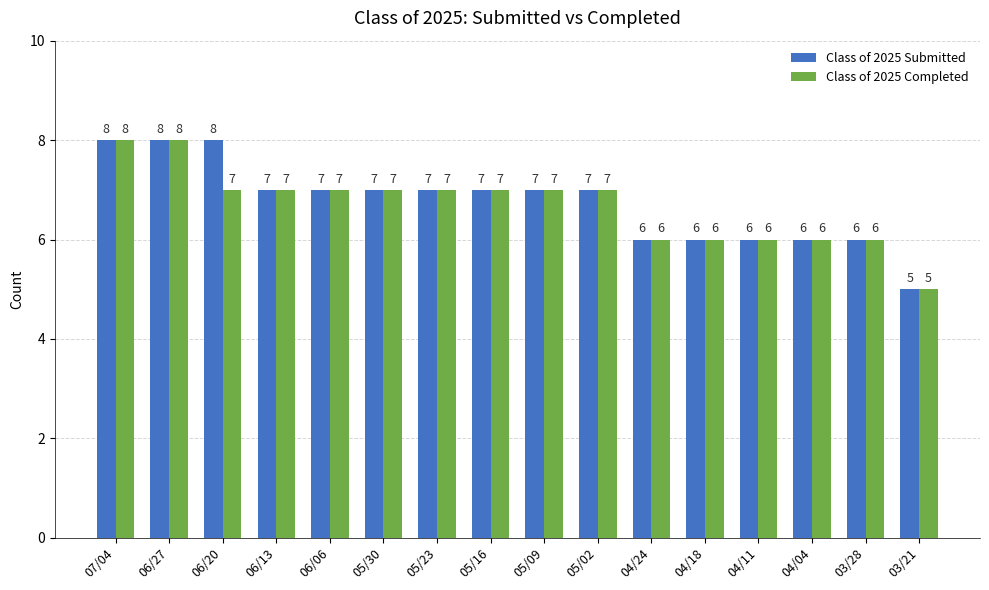

Where does the Class of 2025 Submitted series first go above 7?

07/04